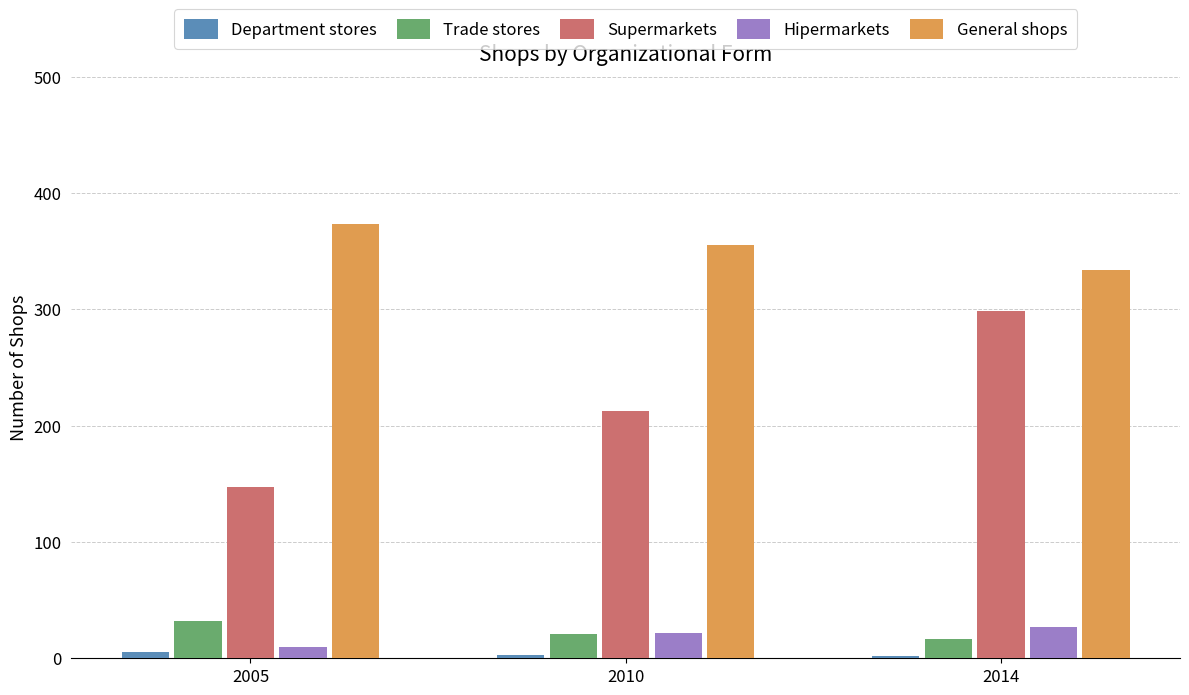

What is the total value across all series at 2014?

679